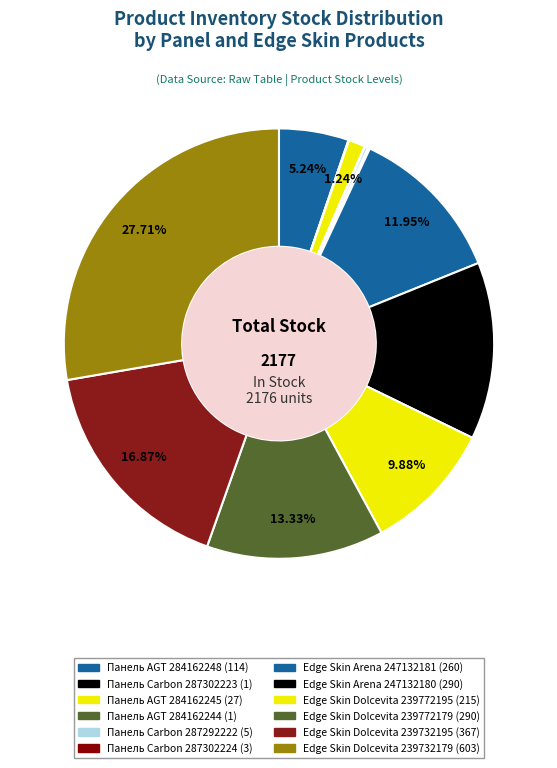

To the nearest percent, what is the difference between the largest and smallest slice percentages?

28%